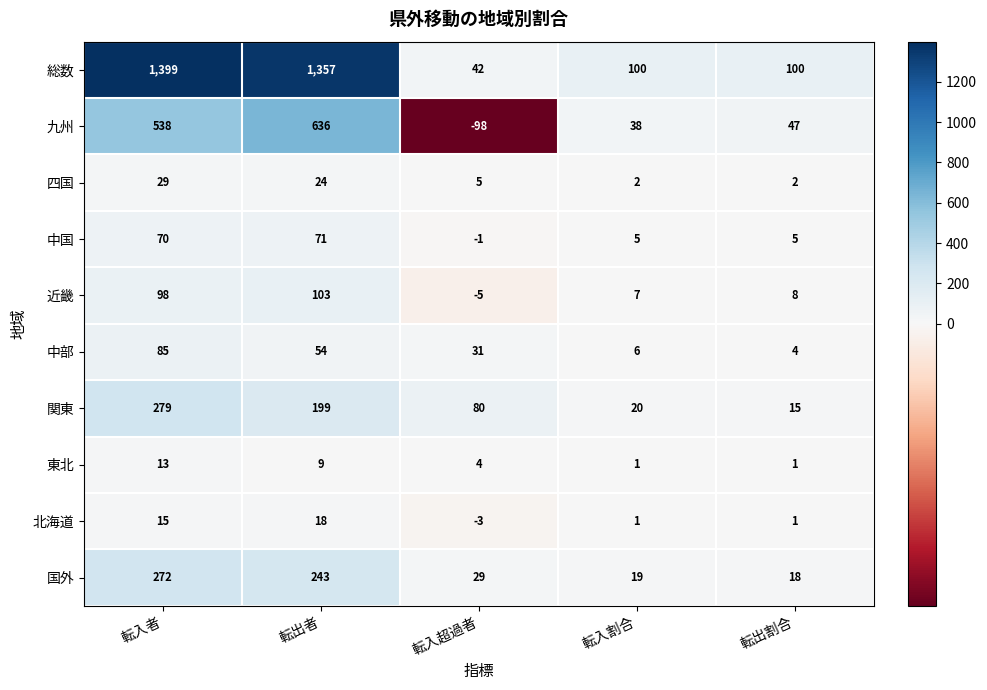

How many data points does each series have?

5